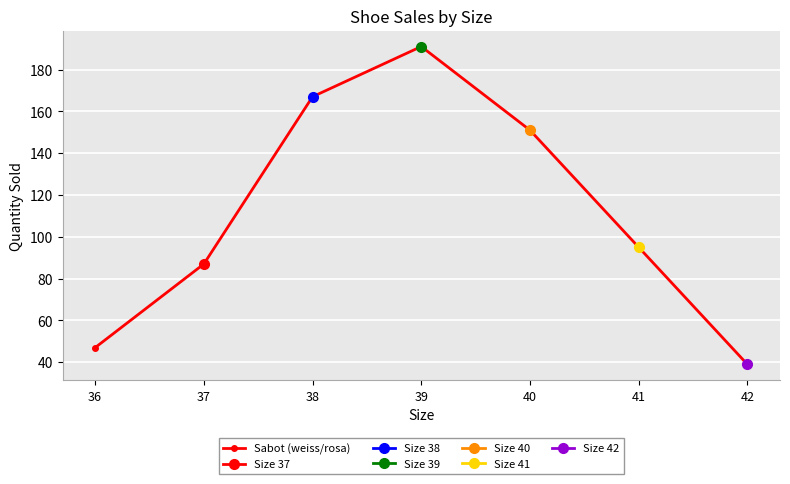

Is it true that the value at 39 is 297?

False